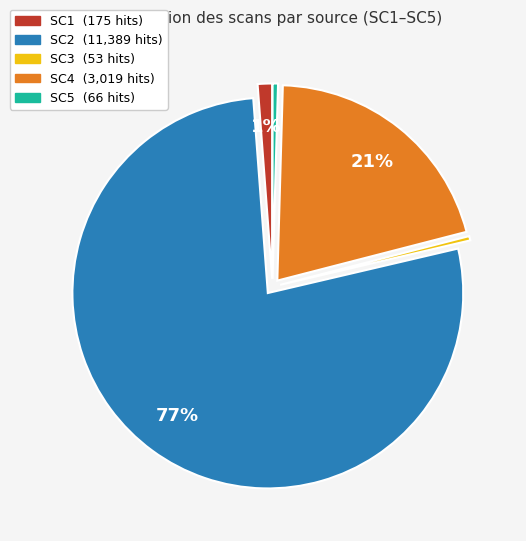

Which has a higher value, SC4 or SC2?

SC2